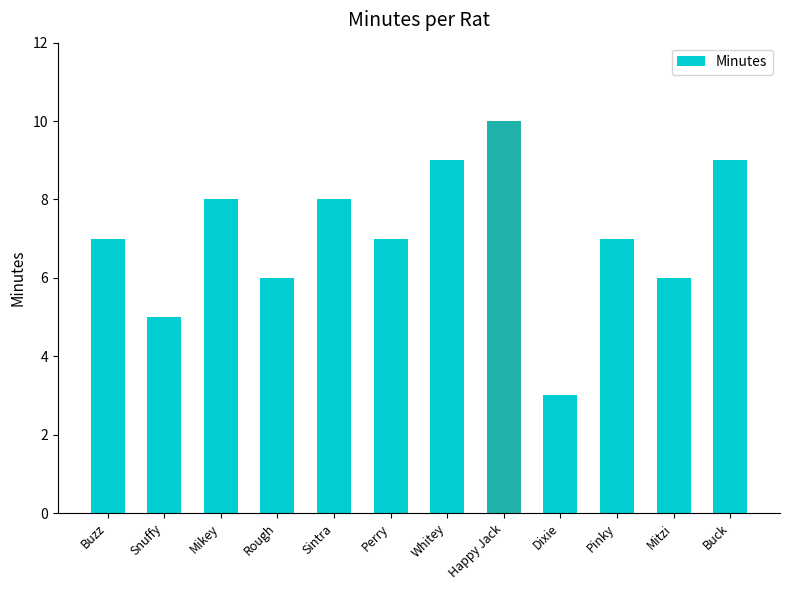

What is the change in value from Whitey to Happy Jack?

+1